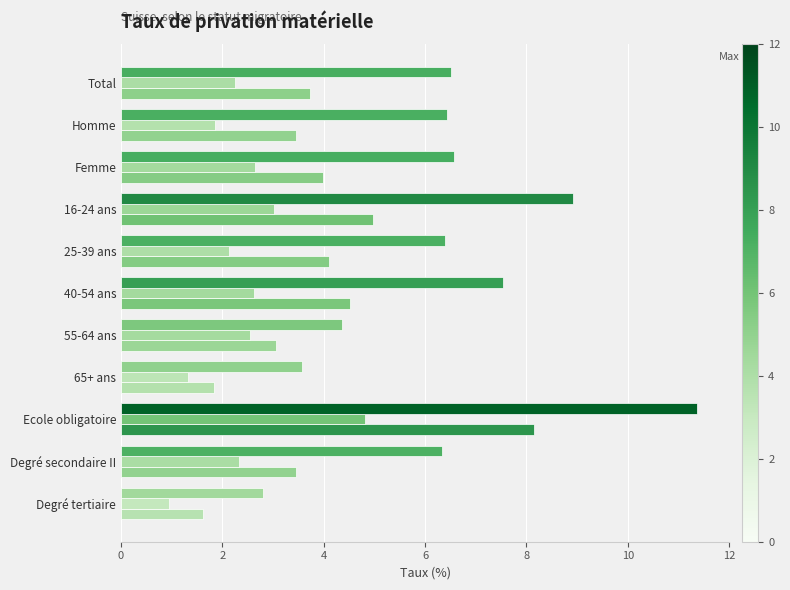

Reading right to left, what are all the values shown in this chart?

Total: 1.6	3.5	8.2	1.8	3.1	4.5	4.1	5.0	4.0	3.5	3.7
Population non issue de la migration: 0.9	2.3	4.8	1.3	2.6	2.6	2.1	3.0	2.6	1.9	2.3
Population issue de la migration: 2.8	6.3	11.4	3.6	4.4	7.5	6.4	8.9	6.6	6.4	6.5